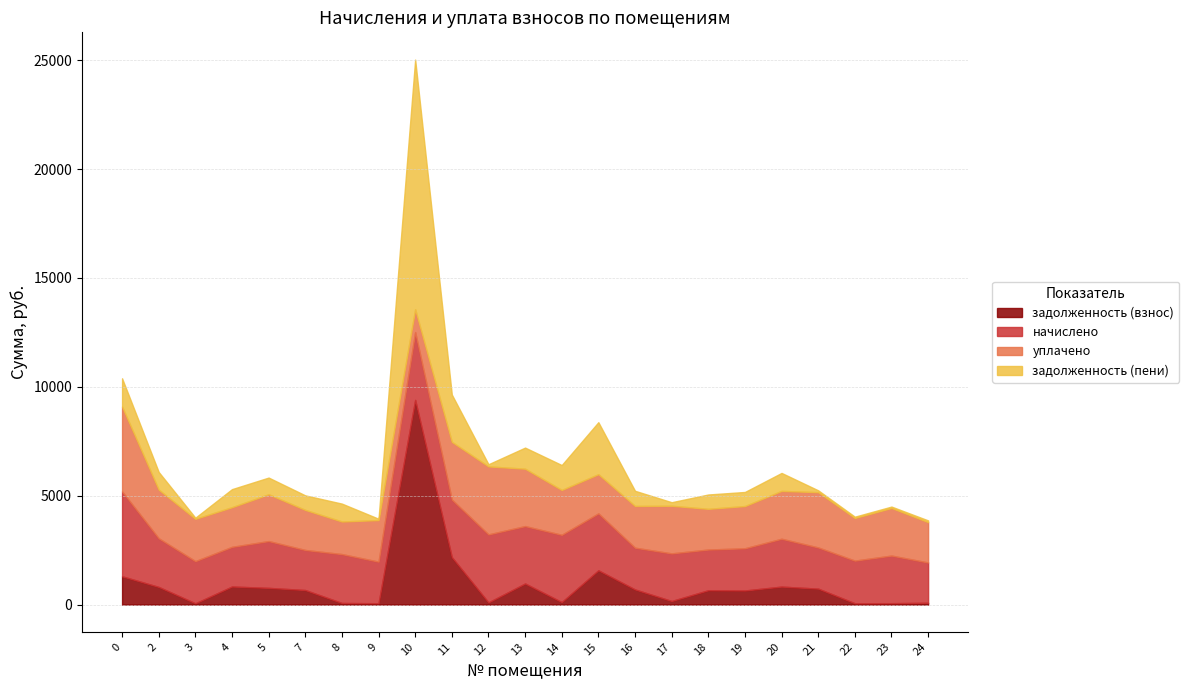

How many data points in уплачено are above 1957?

12